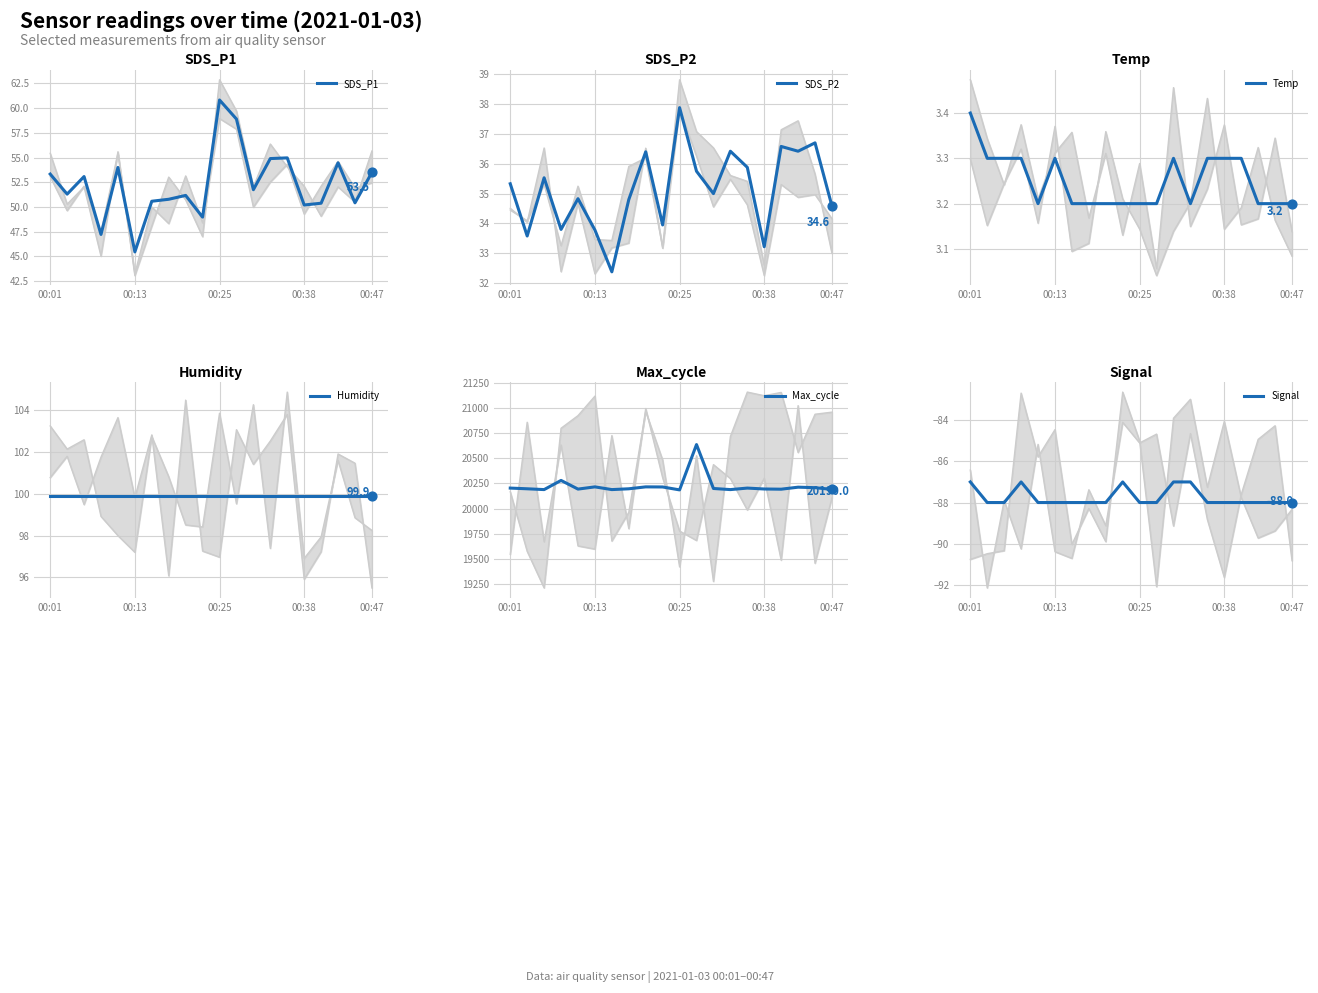

Which series reaches the minimum Y coordinate?

Signal